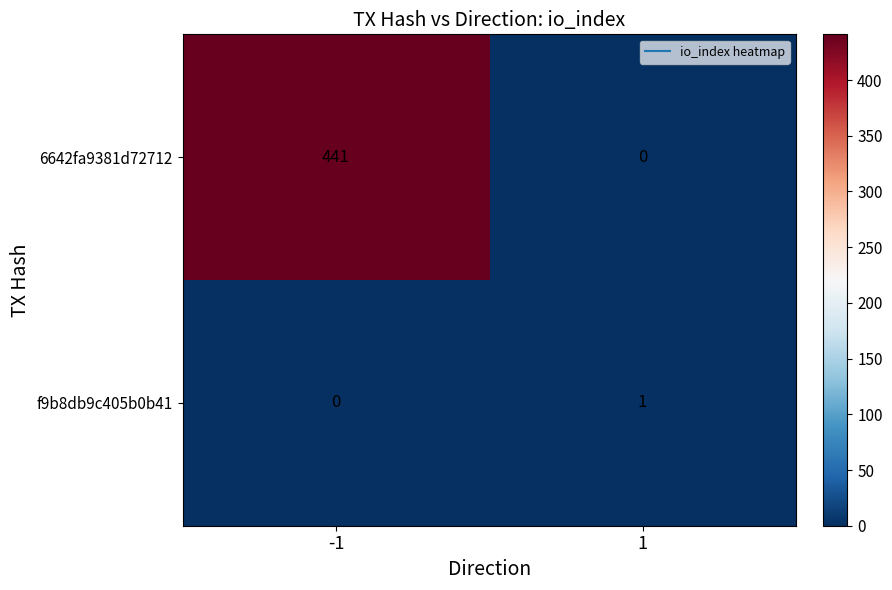

At -1, list the series in order from largest to smallest.

6642fa9381d72712, f9b8db9c405b0b41